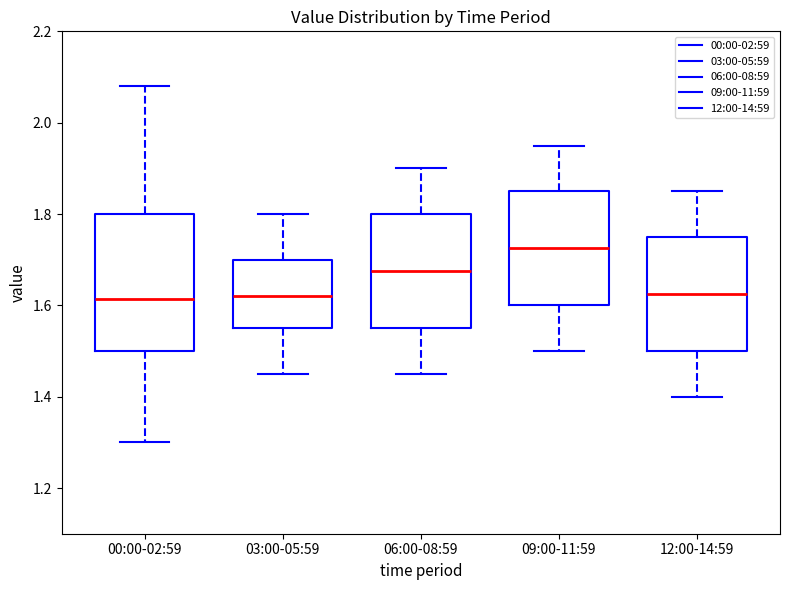

Reading left to right, transcribe this box plot: for each box, give where its median line is, the range the box spans, and where its two whiskers end, as read against the y-axis. The values are not printed on the chart, so give them approximately, as read against the axis.

00:00-02:59: median 1.62, box 1.50 to 1.80, whiskers 1.30 to 2.08
03:00-05:59: median 1.62, box 1.56 to 1.70, whiskers 1.46 to 1.80
06:00-08:59: median 1.68, box 1.56 to 1.80, whiskers 1.46 to 1.90
09:00-11:59: median 1.72, box 1.60 to 1.86, whiskers 1.50 to 1.96
12:00-14:59: median 1.62, box 1.50 to 1.76, whiskers 1.40 to 1.86